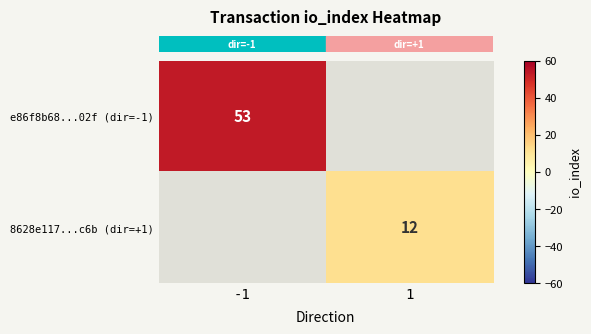

What is the minimum value shown in the chart?

12.0